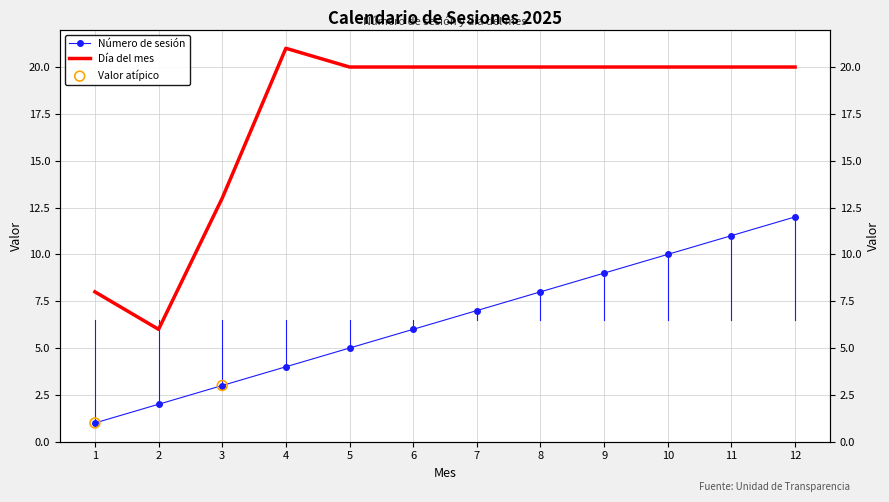

Which series has the largest total across all categories?

Día